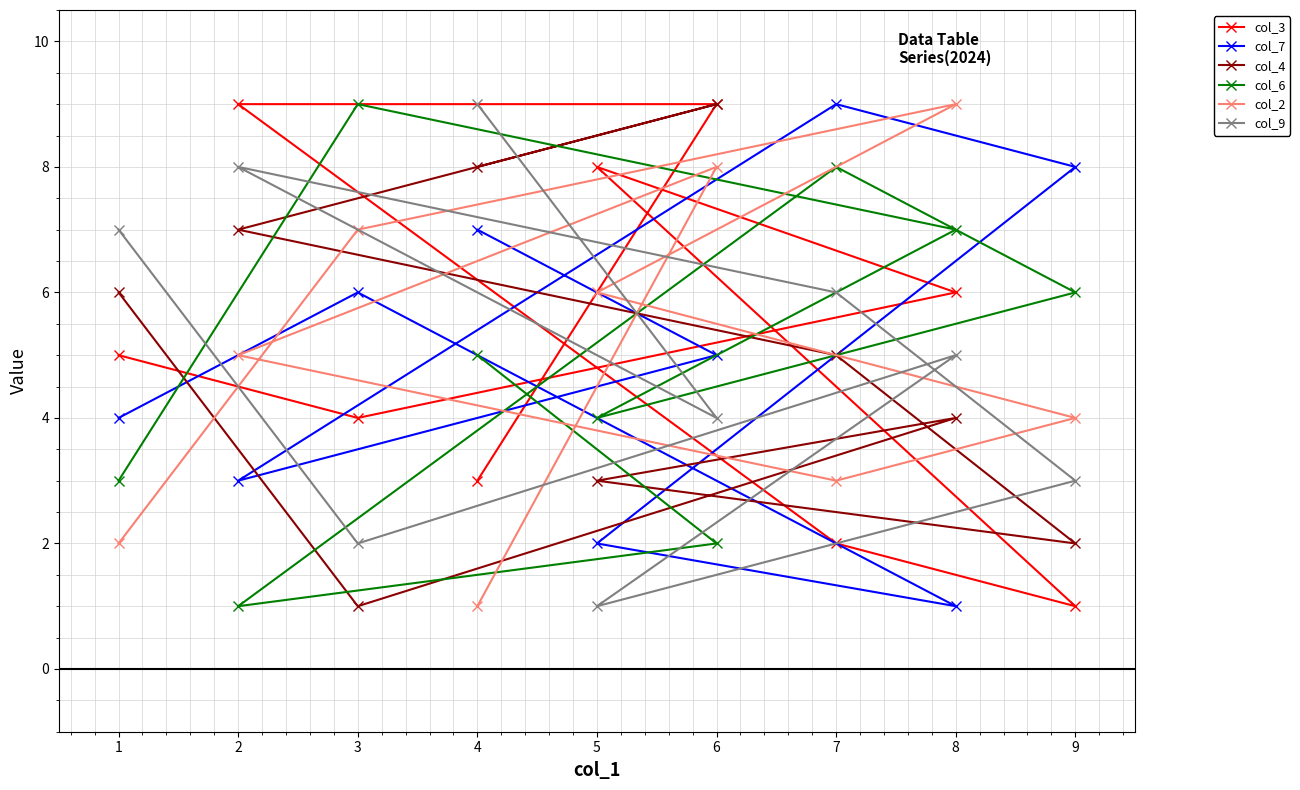

What is the smallest value displayed?

1